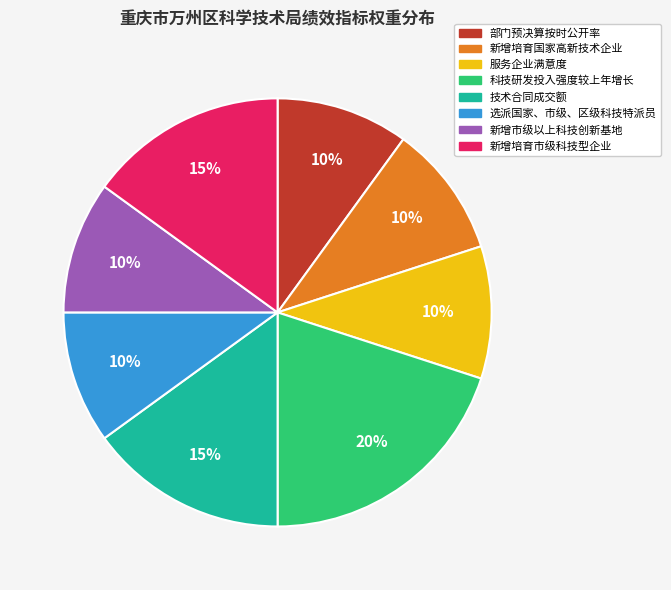

To the nearest percent, what portion does 选派国家、市级、区级科技特派员 represent?

10%